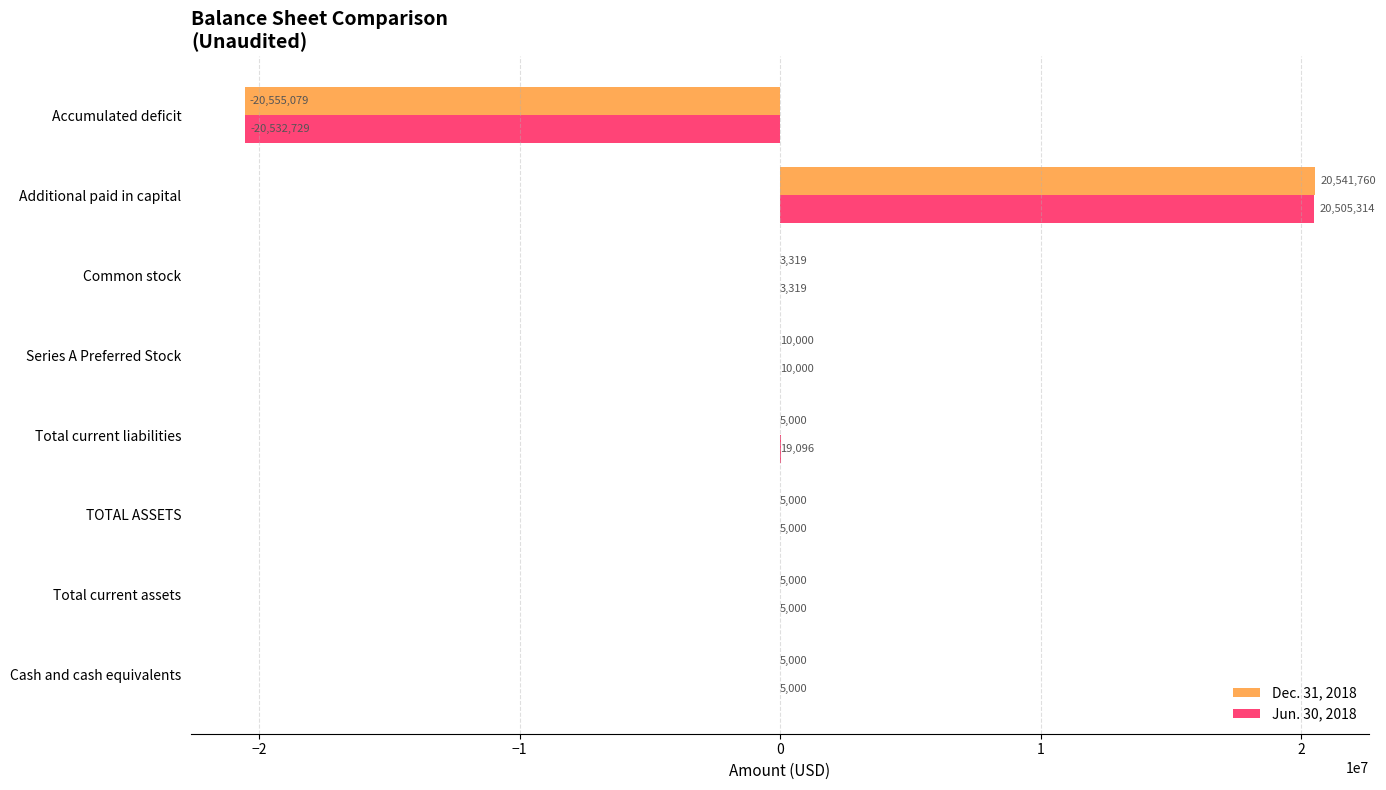

What is the maximum value shown in the chart?

20541760